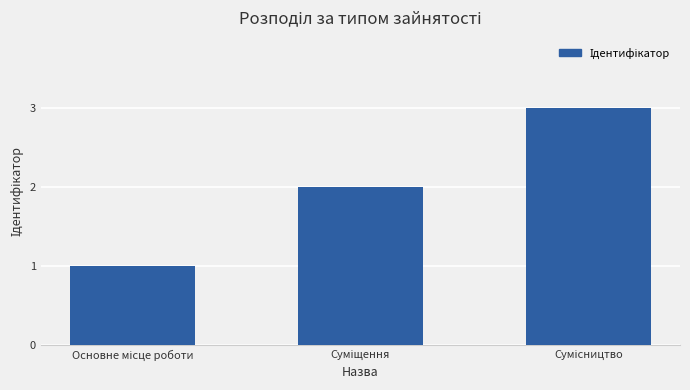

What is the maximum value shown in the chart?

3